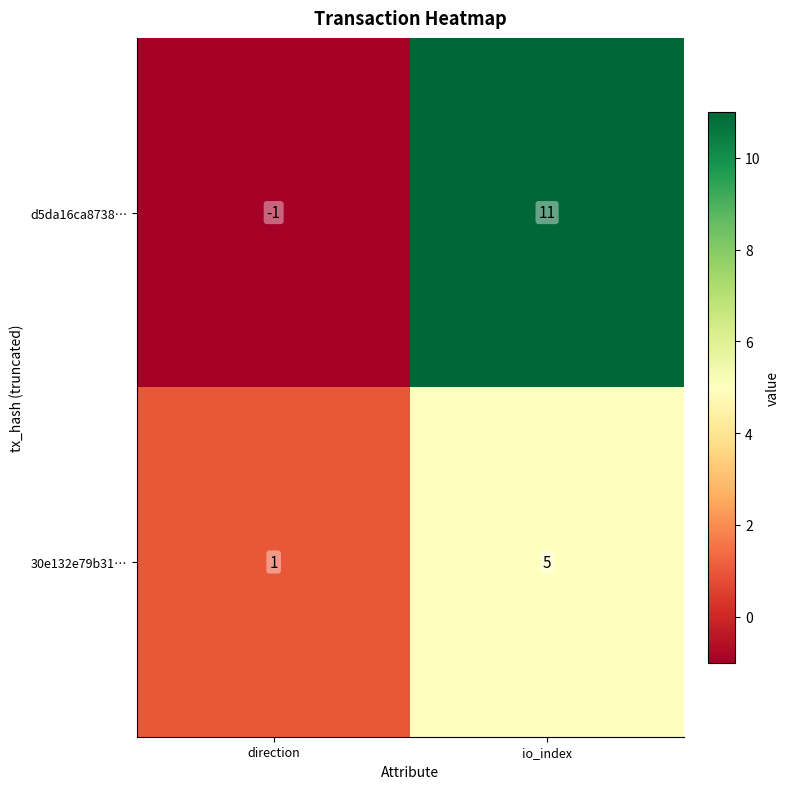

Is the value of 30e132e79b31… at io_index greater than the value of d5da16ca8738… at io_index?

No